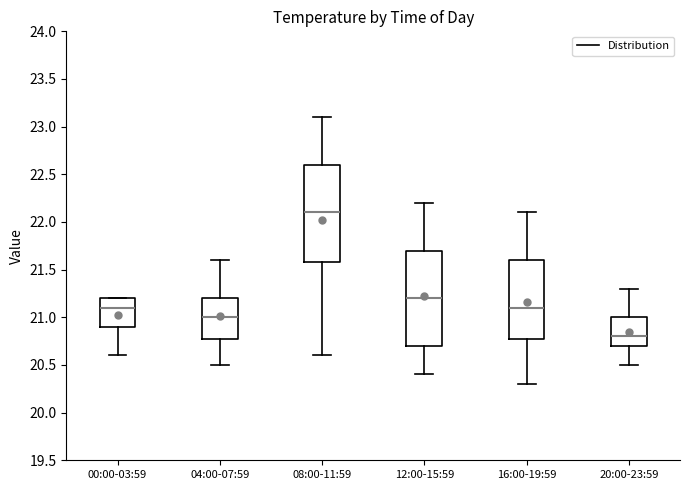

Reading left to right, read every box against the y-axis: the position of its median line, the range the box covers, and the ends of its whiskers. The values are not printed on the chart, so give them approximately, as read against the axis.

00:00-03:59: median 21.1, box 20.9 to 21.2, whiskers 20.6 to 21.2
04:00-07:59: median 21.0, box 20.8 to 21.2, whiskers 20.5 to 21.6
08:00-11:59: median 22.1, box 21.6 to 22.6, whiskers 20.6 to 23.1
12:00-15:59: median 21.2, box 20.7 to 21.7, whiskers 20.4 to 22.2
16:00-19:59: median 21.1, box 20.8 to 21.6, whiskers 20.3 to 22.1
20:00-23:59: median 20.8, box 20.7 to 21.0, whiskers 20.5 to 21.3